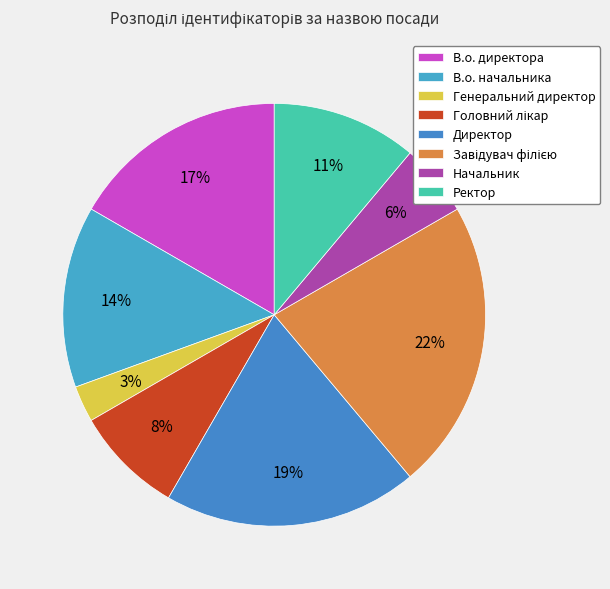

Rank the categories by value from lowest to highest.

Генеральний директор, Начальник, Головний лікар, Ректор, В.о. начальника, В.о. директора, Директор, Завідувач філією